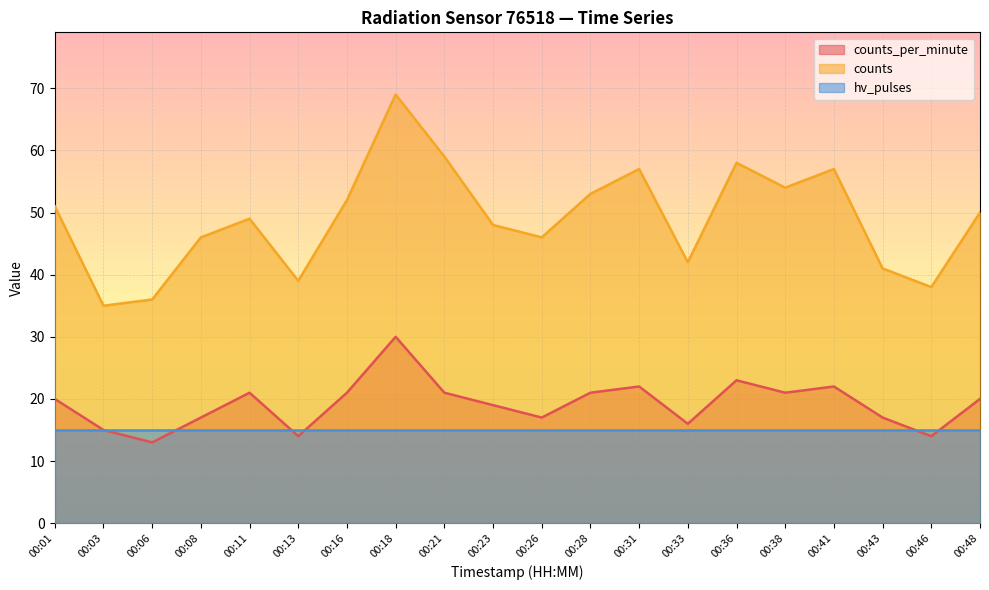

Where is counts nearest to the value 52?

00:16